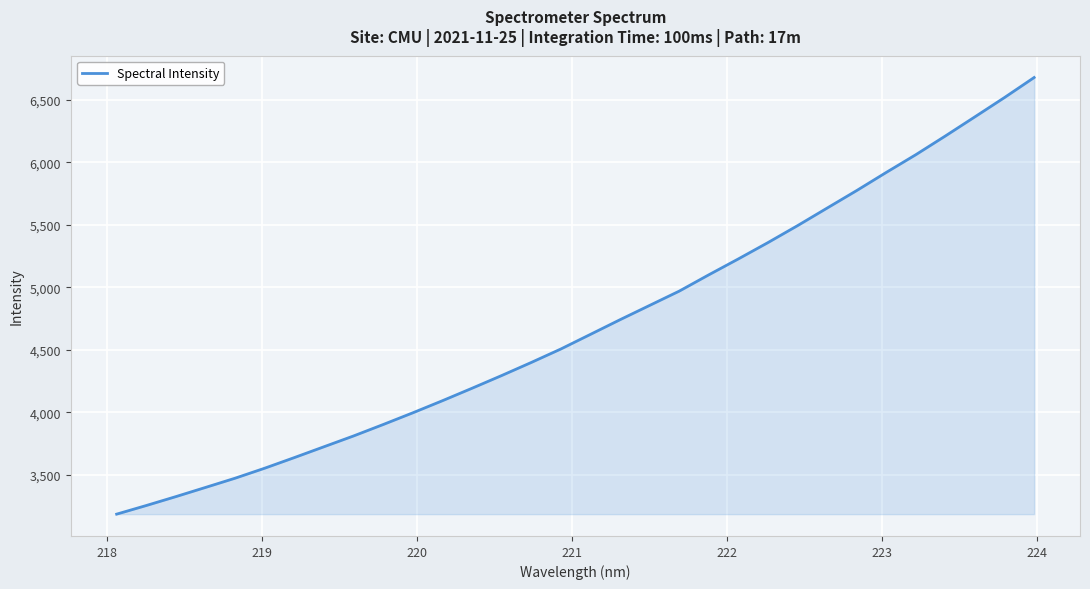

What is the difference between the maximum and minimum values?

3496.3